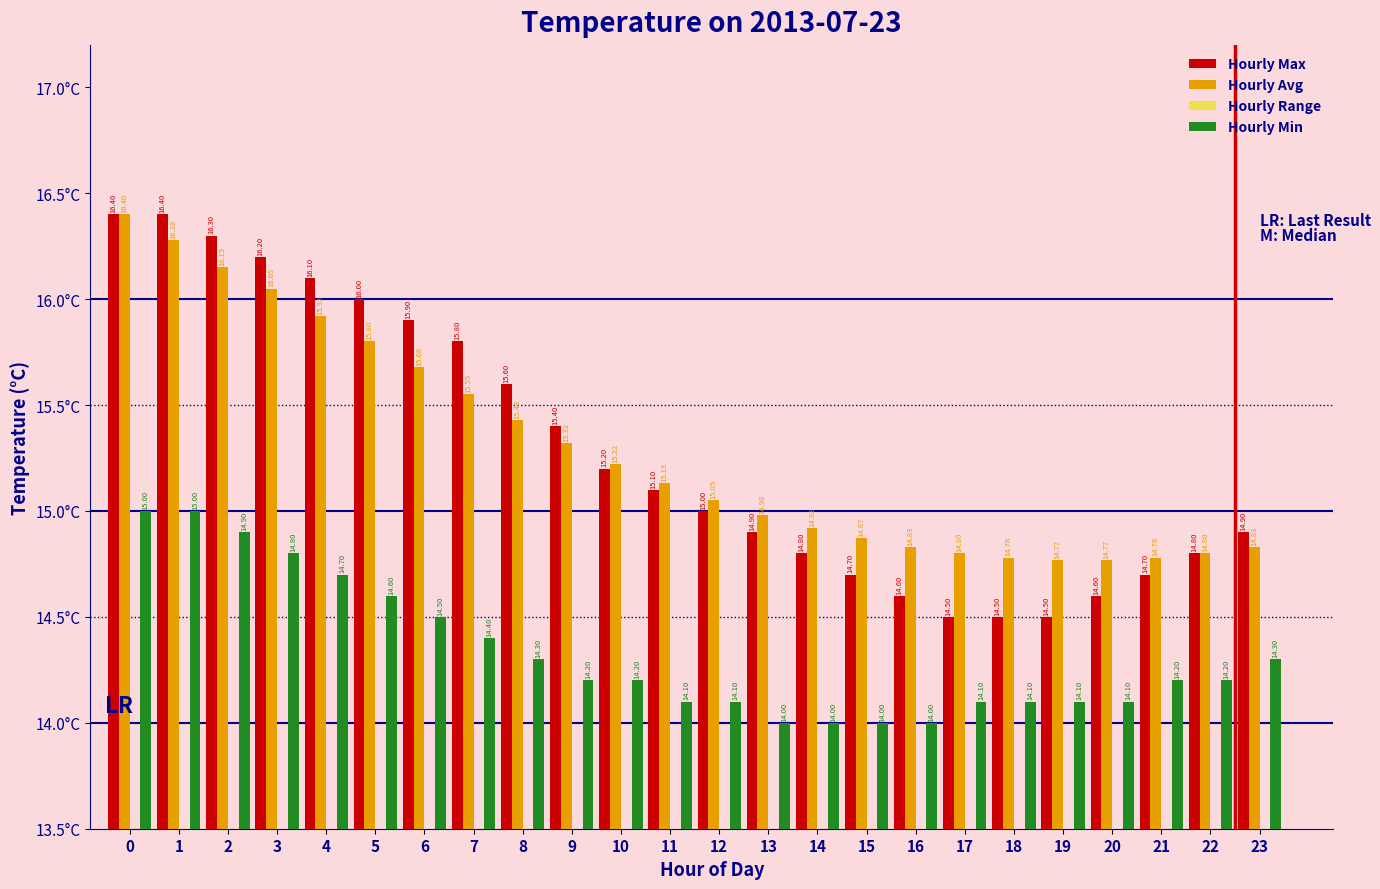

What is the average value of the Hourly Avg series?

15.3